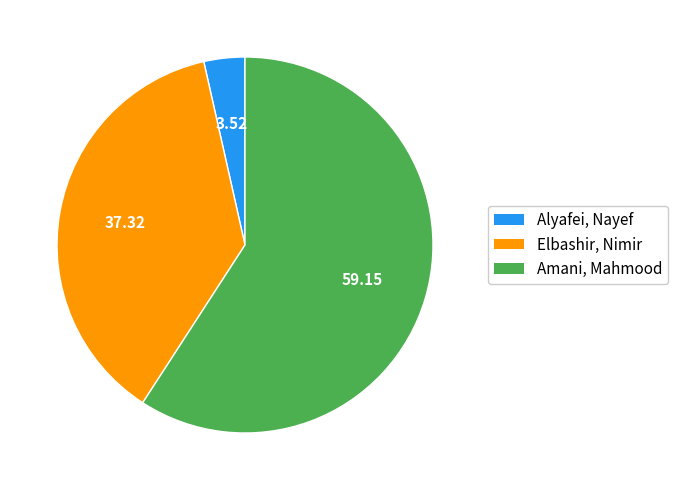

What is the largest slice in the pie chart?

Amani, Mahmood